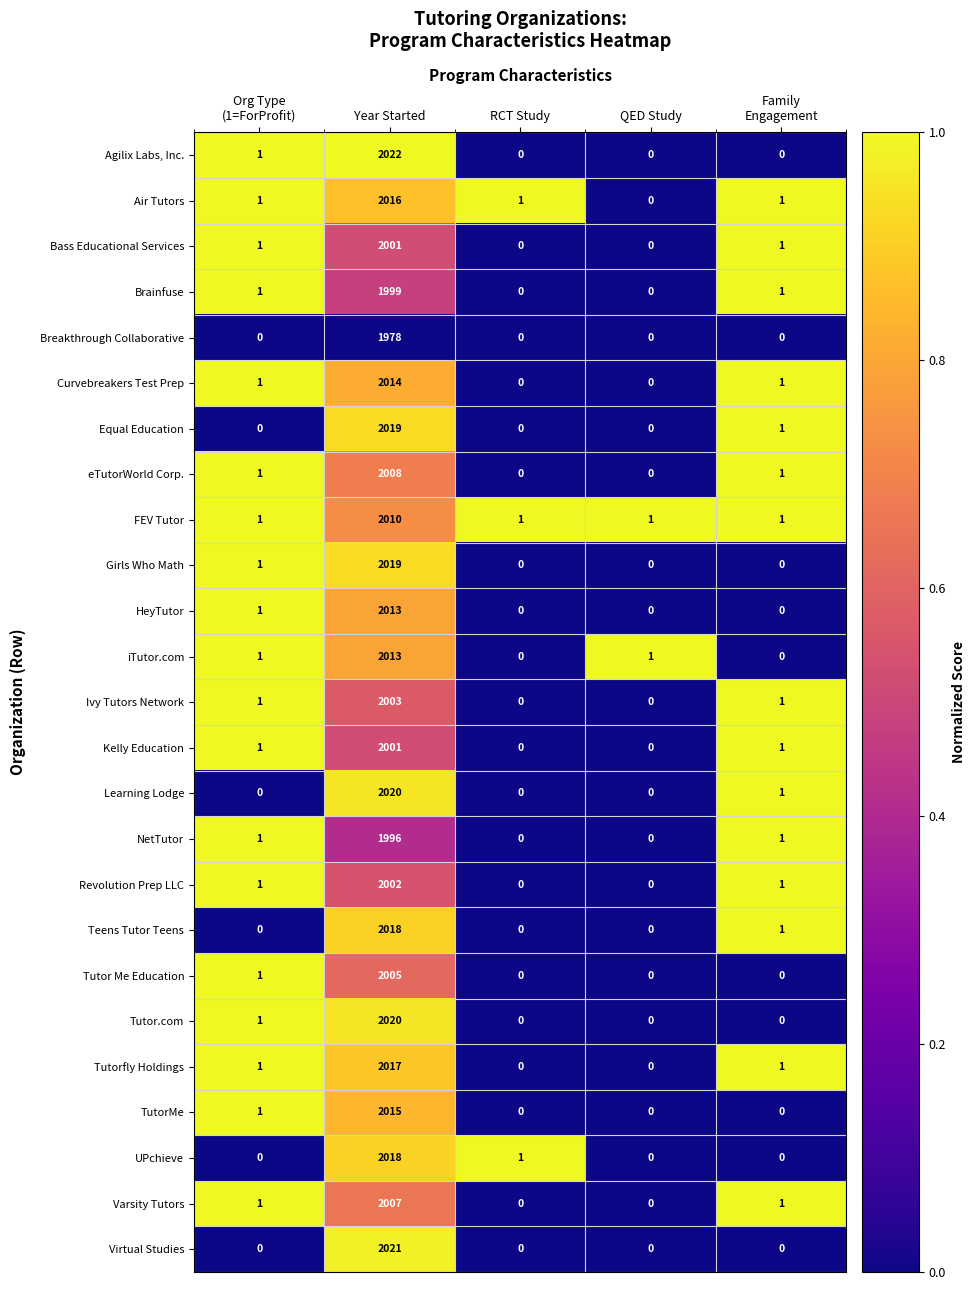

What is the maximum value for Tutor Me Education?

2005